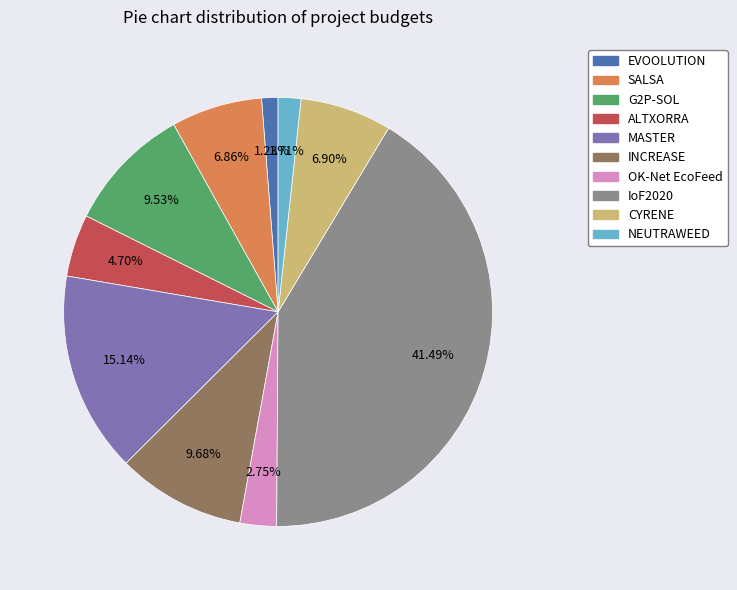

Count the number of slices in the pie.

10